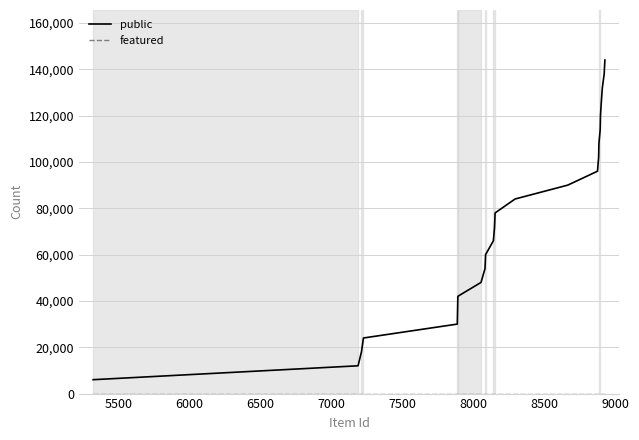

What is the maximum value shown in the chart?

144000